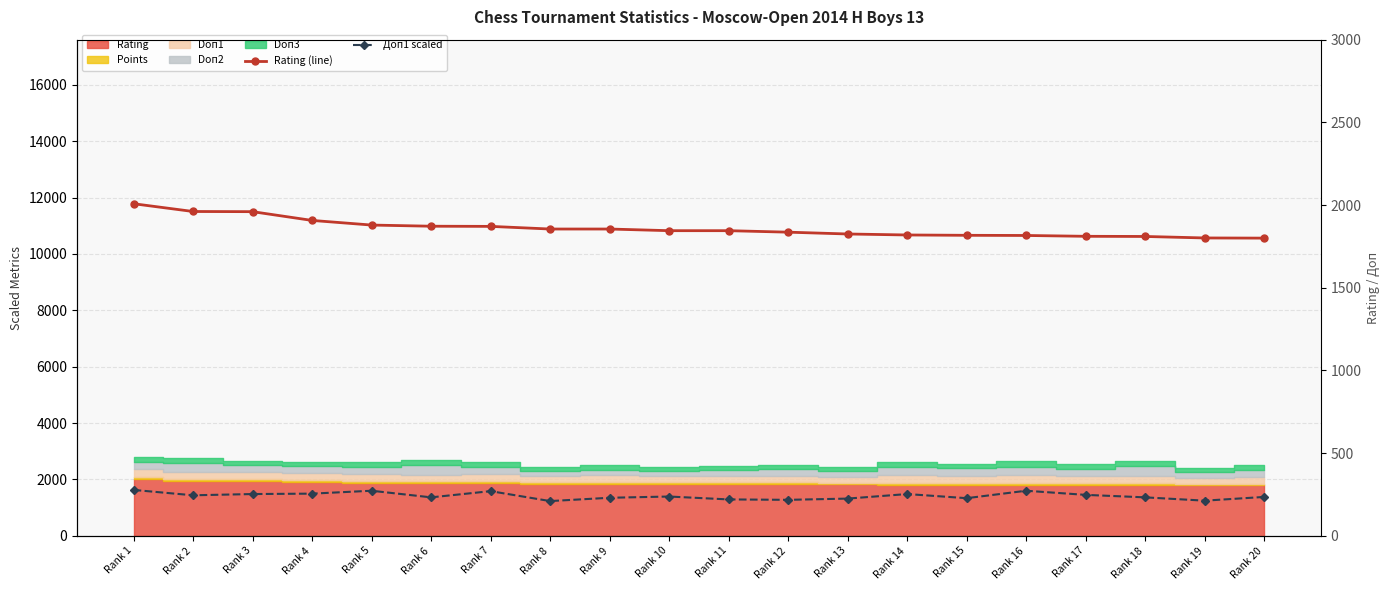

The value of Rating (line) at Rank 20 is 3050.1. True or false?

False